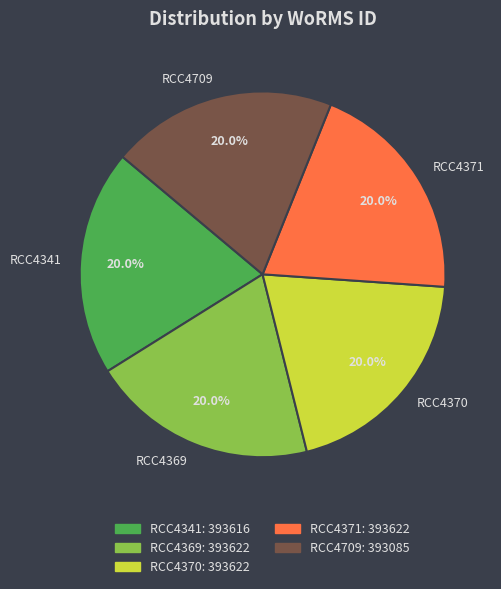

How much of the chart is everything except RCC4369?

80.0%